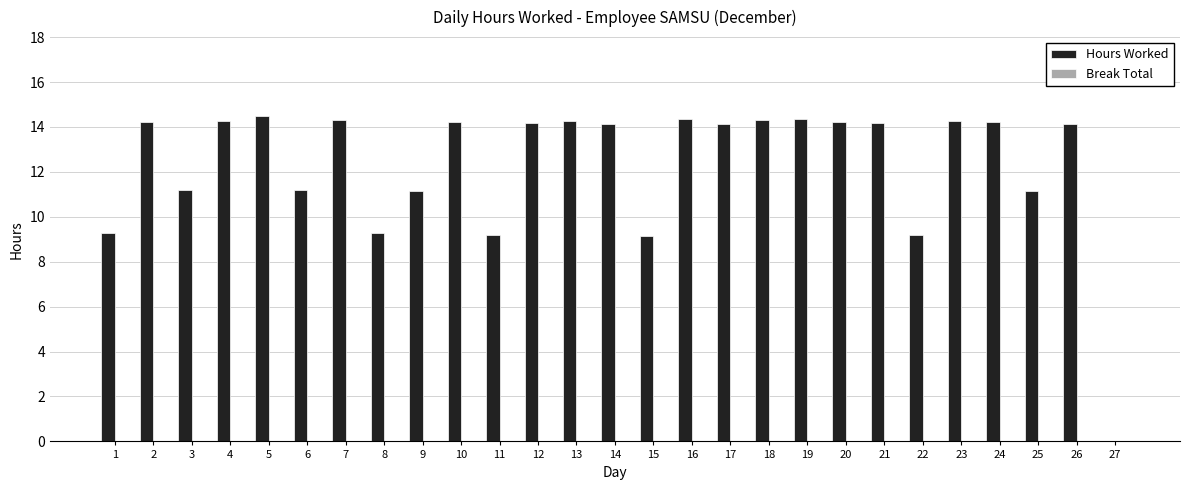

What is the ratio of the value at 10 to the value at 19?

1.0